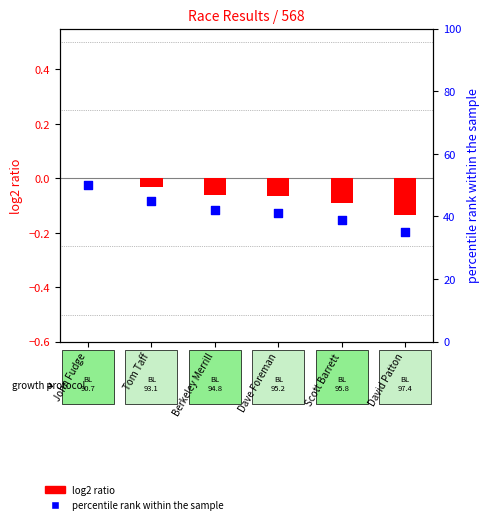

Is the value of percentile rank within the sample at Tom Taff greater than the value of log2 ratio at Berkeley Merrill?

Yes